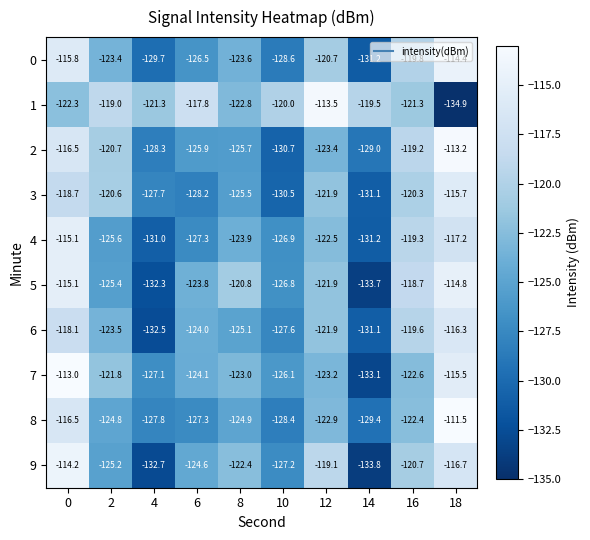

What is the total value across all series at 12?

-1211.0